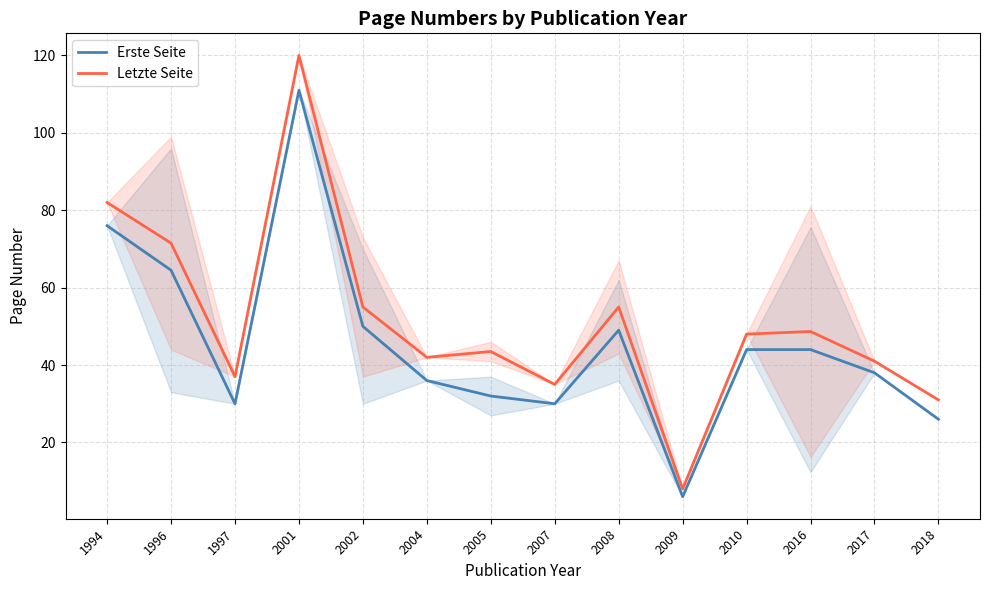

Where is the first local maximum for Letzte Seite?

2001